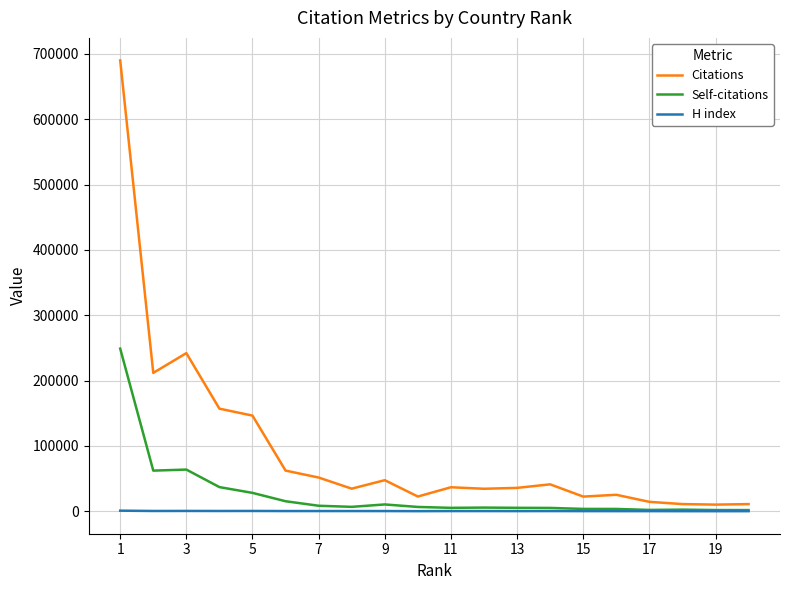

Which series has the largest total across all categories?

Citations